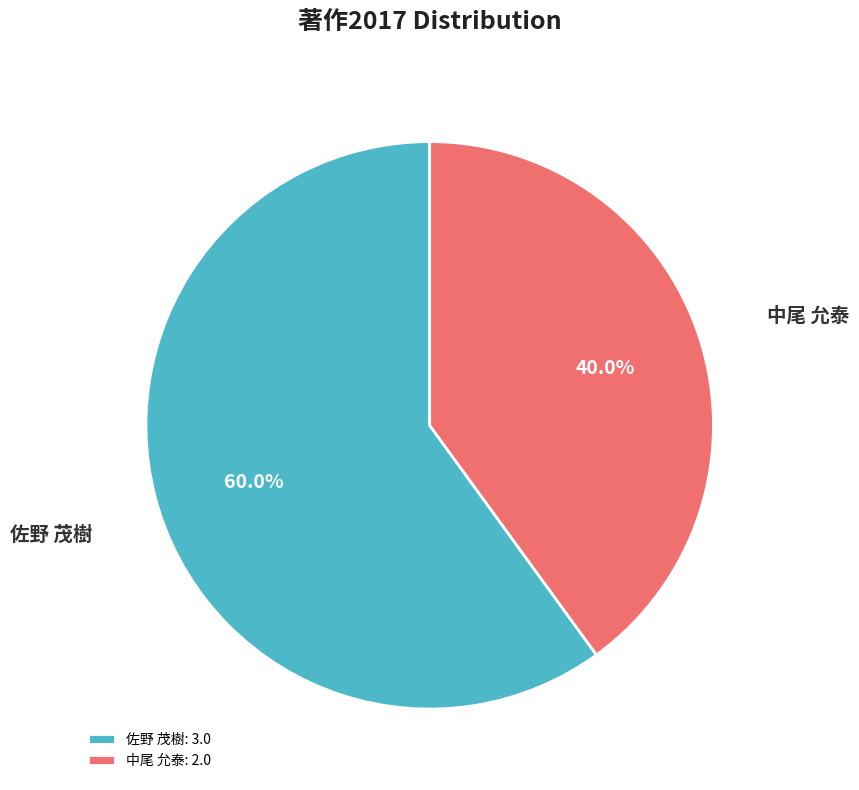

To the nearest percent, what is the difference between the largest and smallest slice percentages?

20%